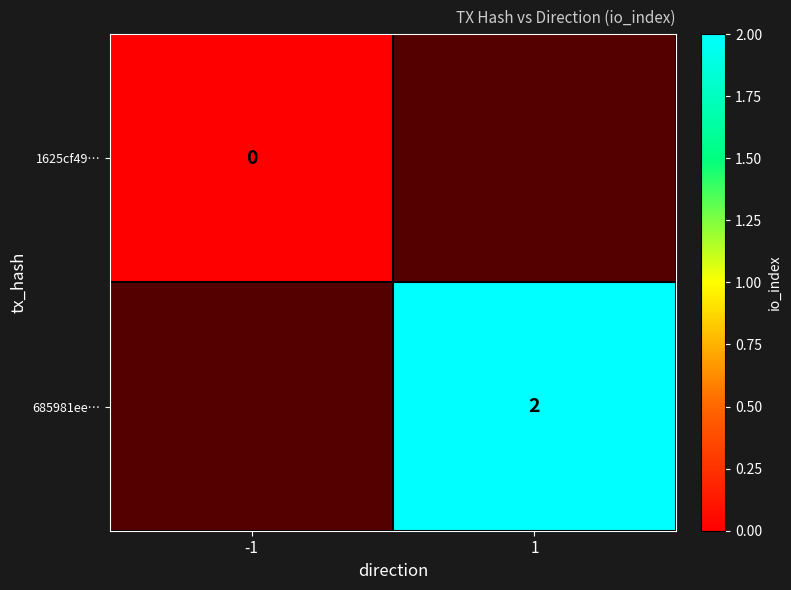

Which has a higher value, -1 or 1?

1